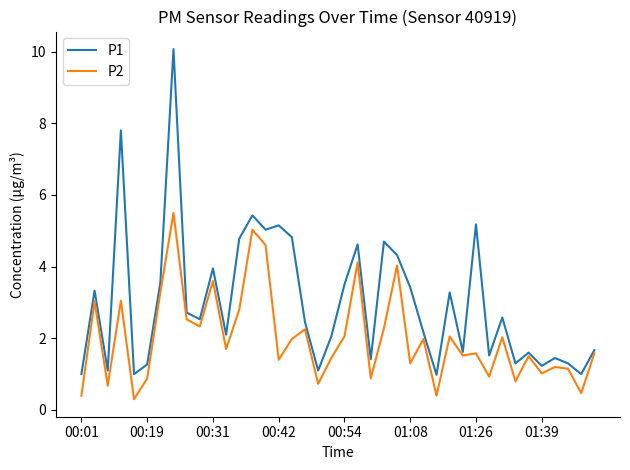

Which series has the largest total across all categories?

P1